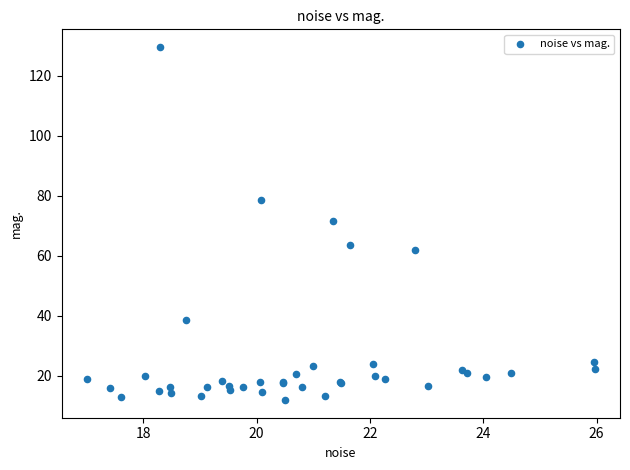

What Y value in the scatter plot is closest to 70?

71.5